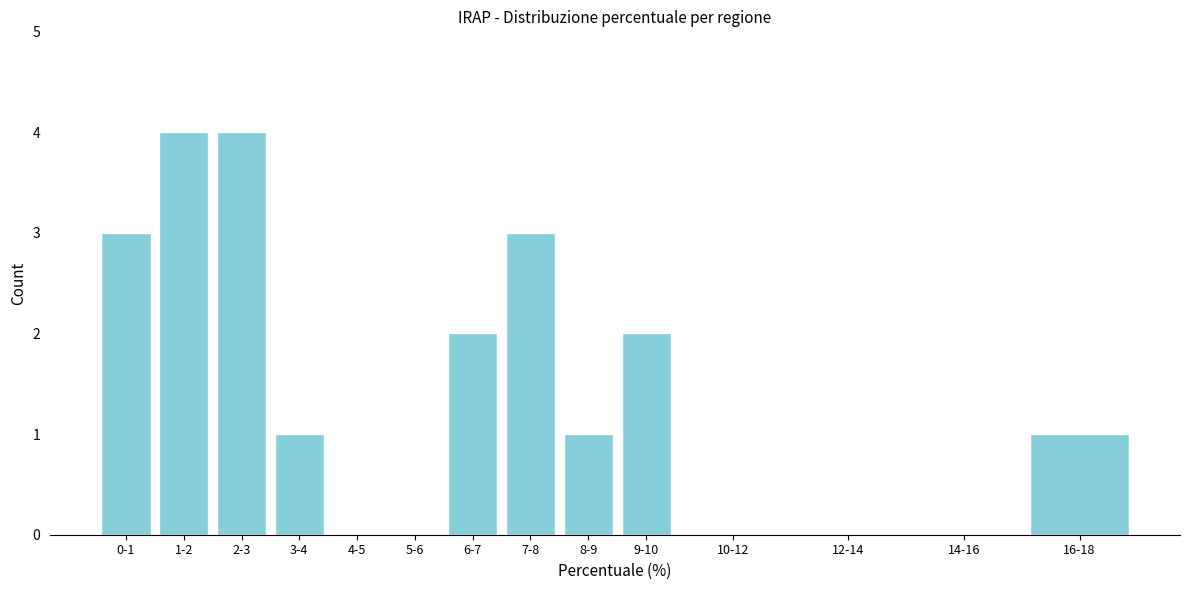

Reading left to right, what are all the values shown in this chart?

0-1=3	1-2=4	2-3=4	3-4=1	4-5=0	5-6=0	6-7=2	7-8=3	8-9=1	9-10=2	10-12=0	12-14=0	14-16=0	16-18=1